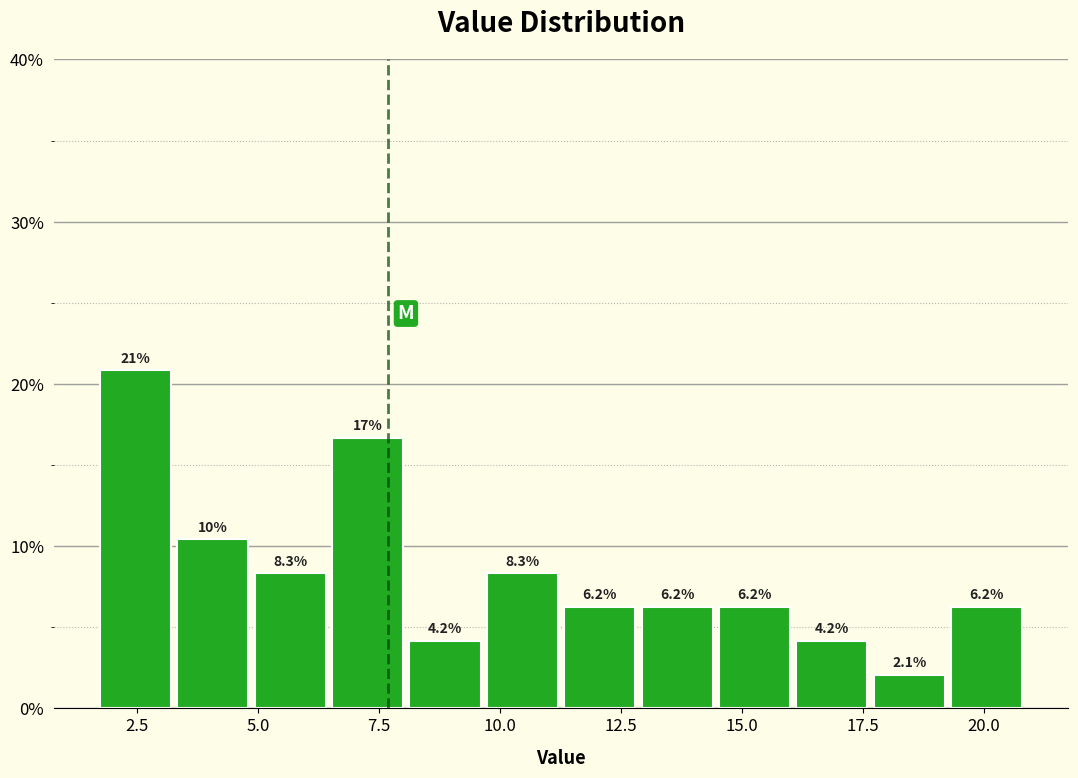

Around what value on the x-axis is the tallest bar? Give the approximate position of its centre, as read against the axis.

2.5